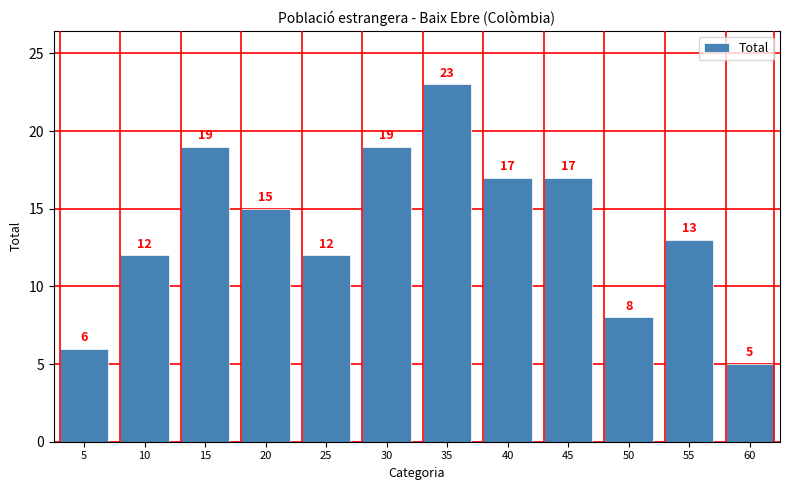

What is the smallest value displayed?

5